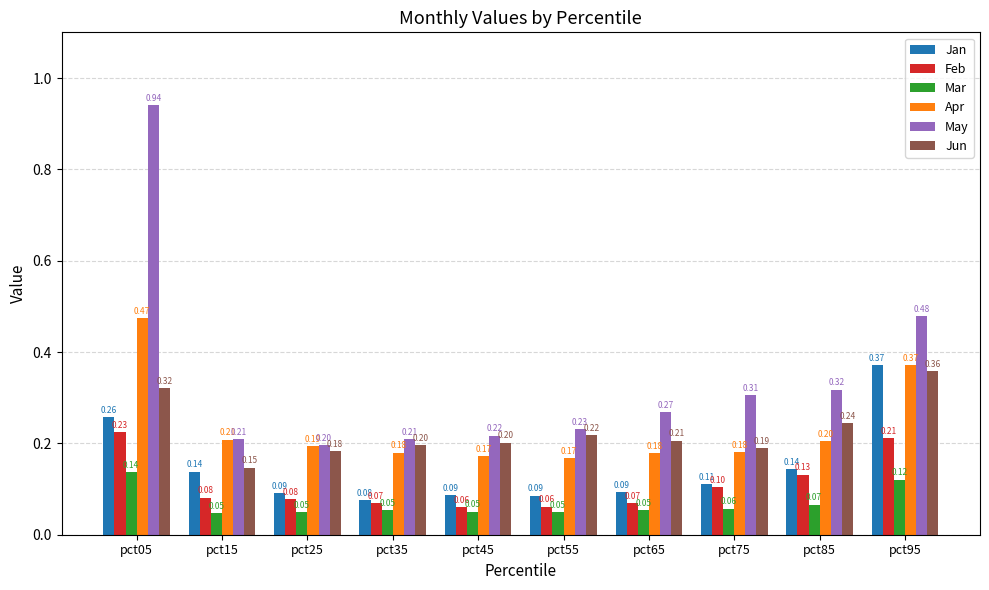

Which series has the widest spread of values?

May